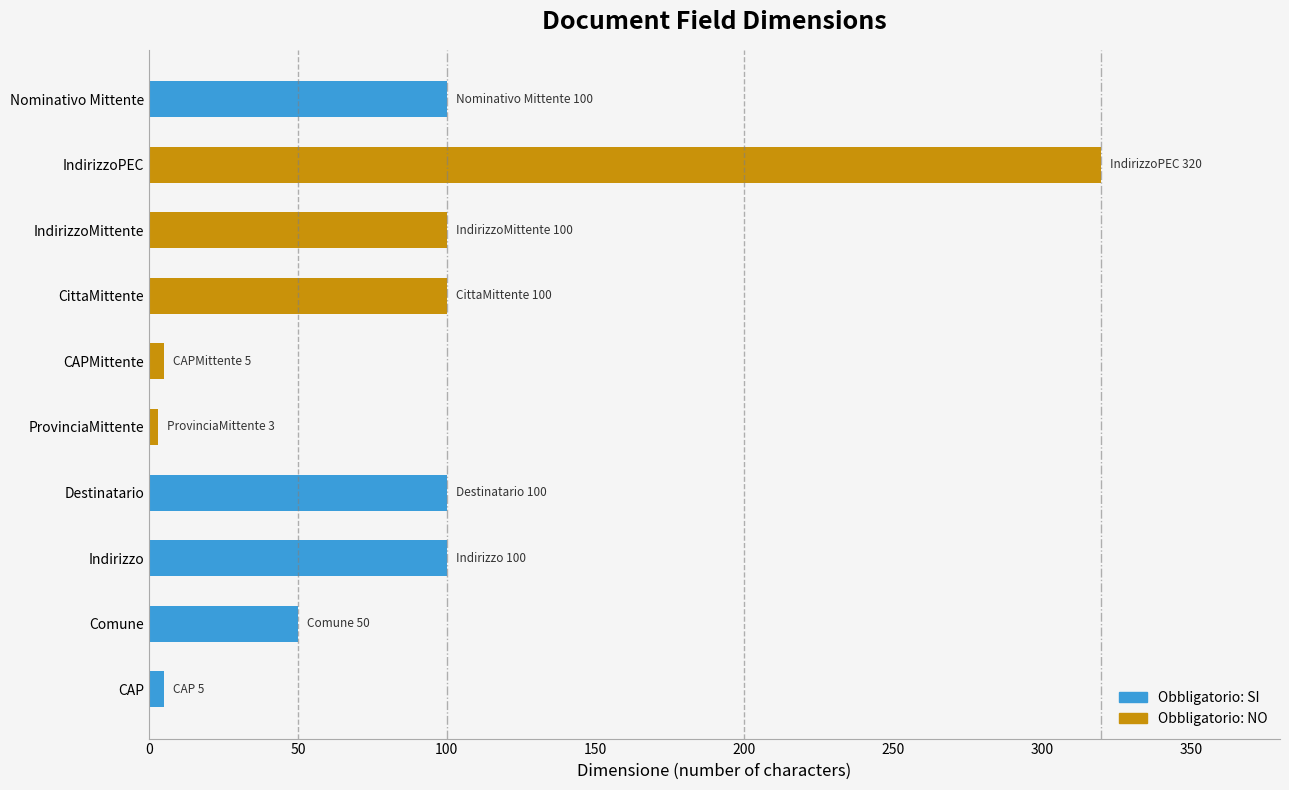

What is the difference between the second highest and second lowest values?

95